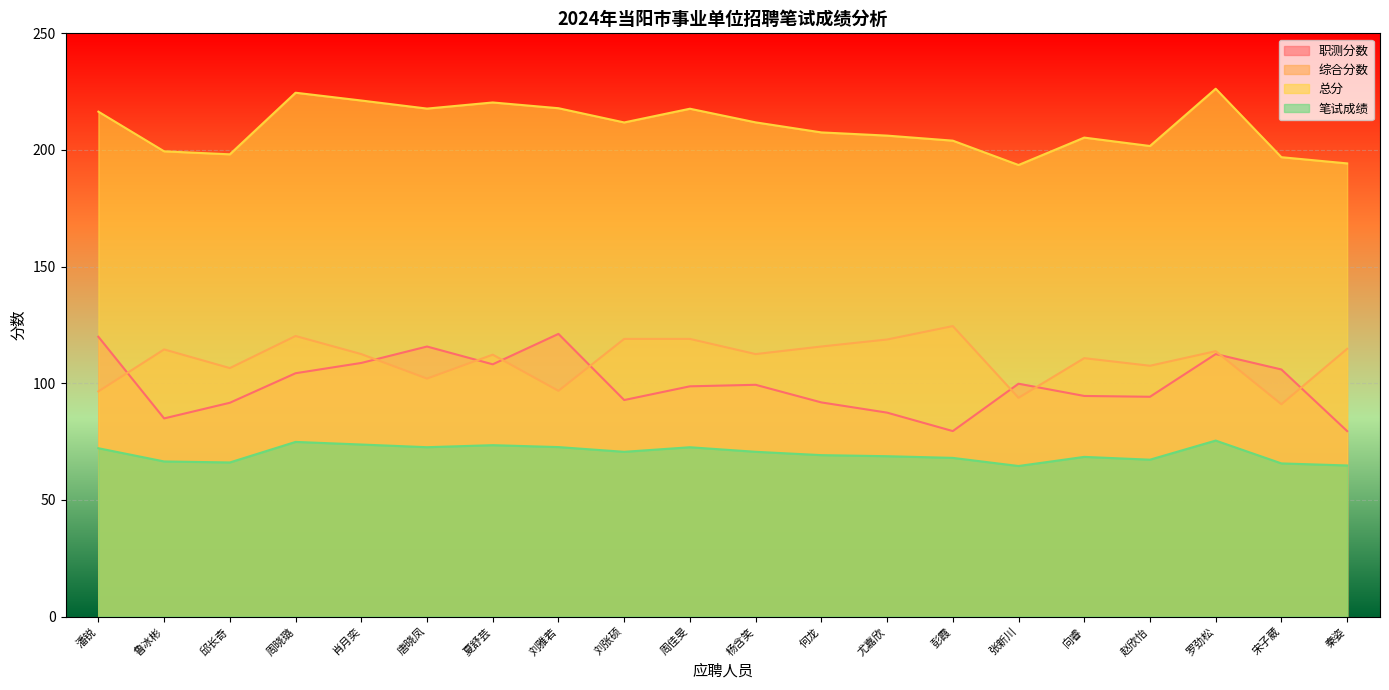

What is the maximum value for 总分?

226.2